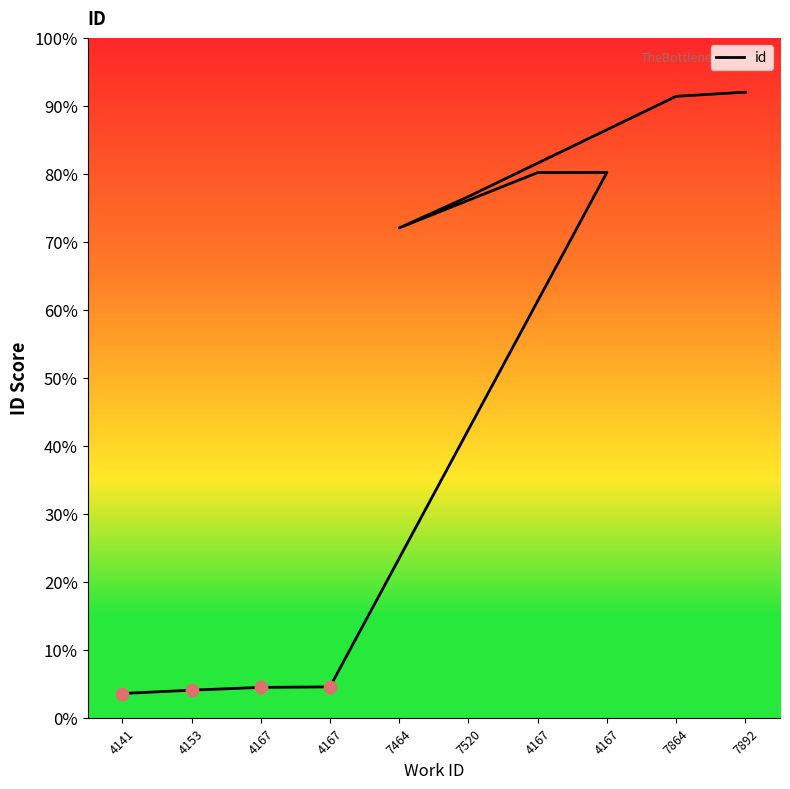

Between 4153 and 4167, which is larger?

4167